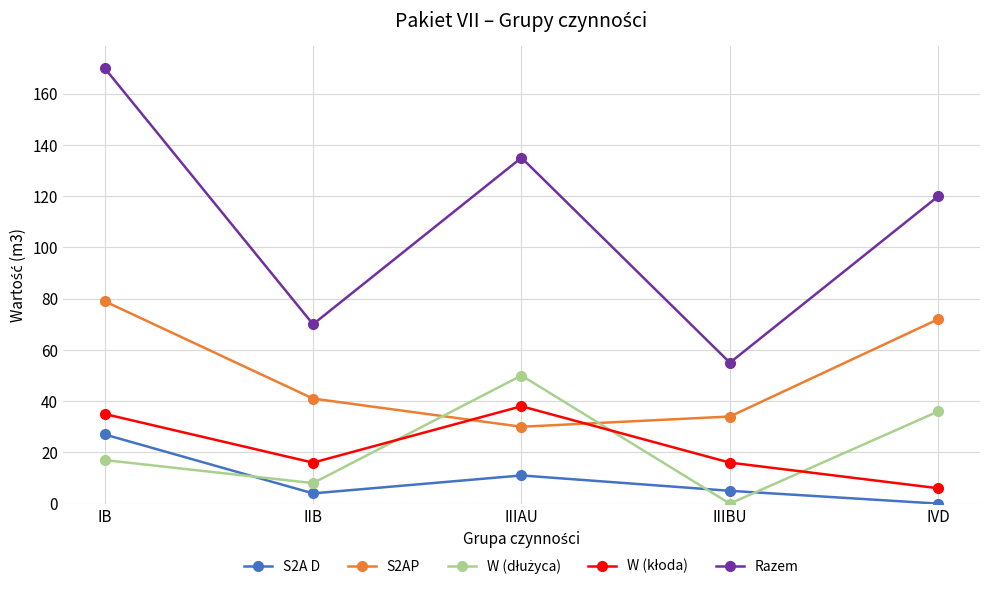

How many lines are shown in the chart?

5